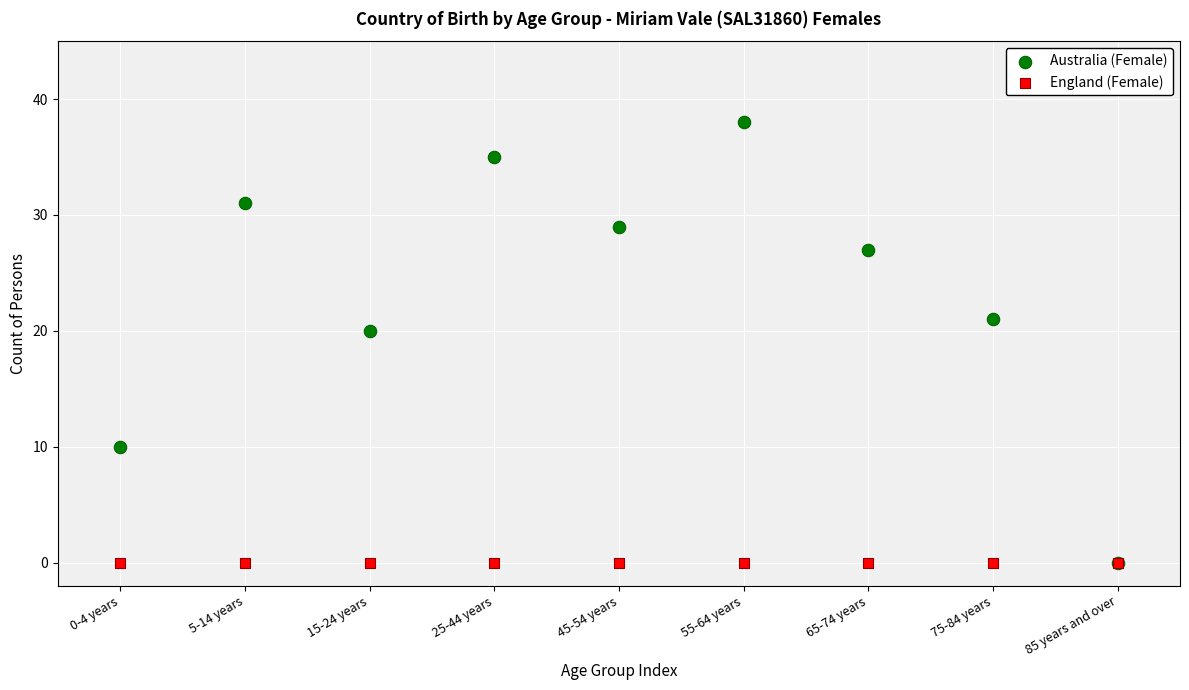

Which series contains the highest Y value?

Australia (Female)